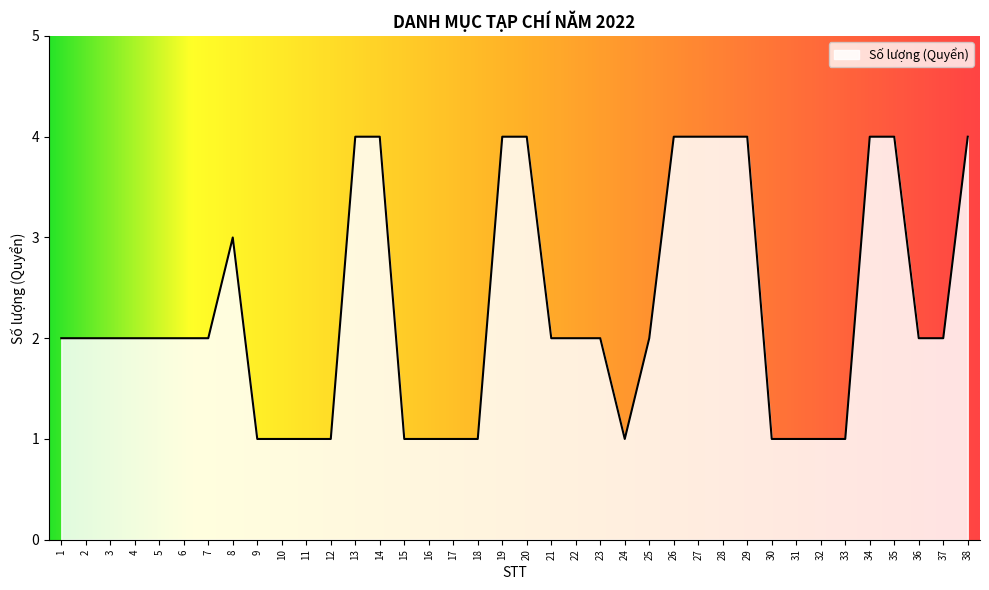

Which has a higher value, 29 or 21?

29